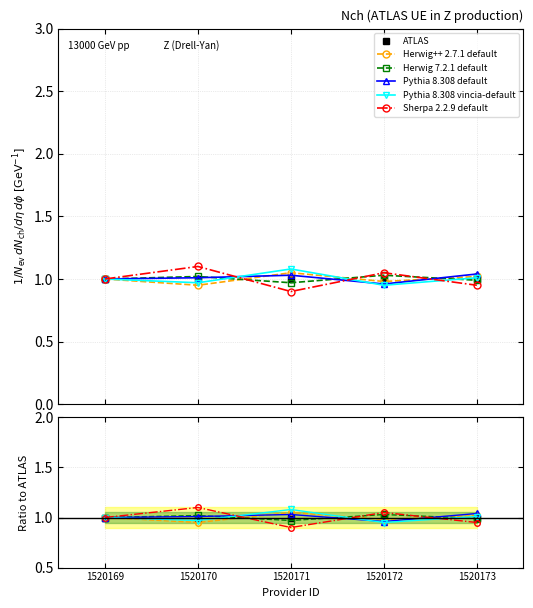

What is the difference between the second highest and second lowest values in the Sherpa 2.2.9 default series?

0.1